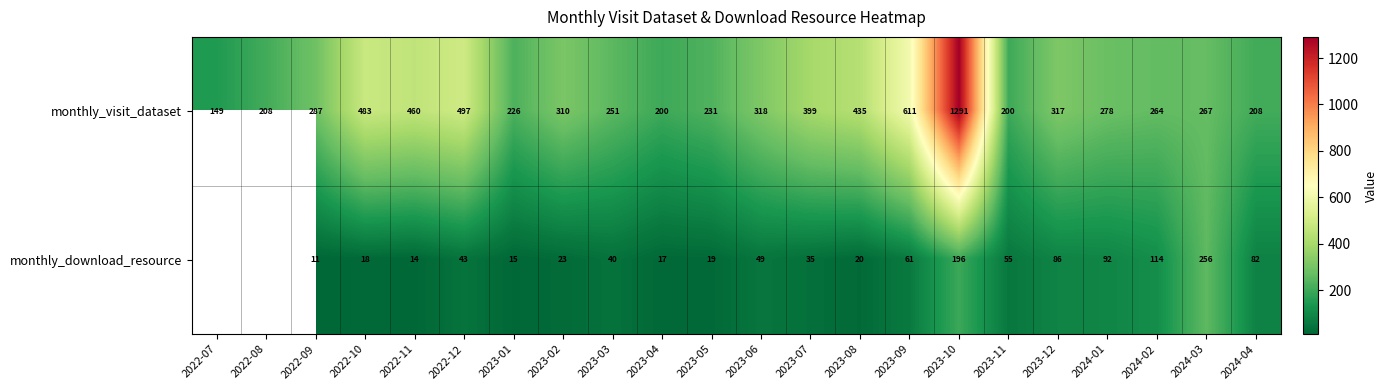

What is the average value of the monthly_visit_dataset series?

359